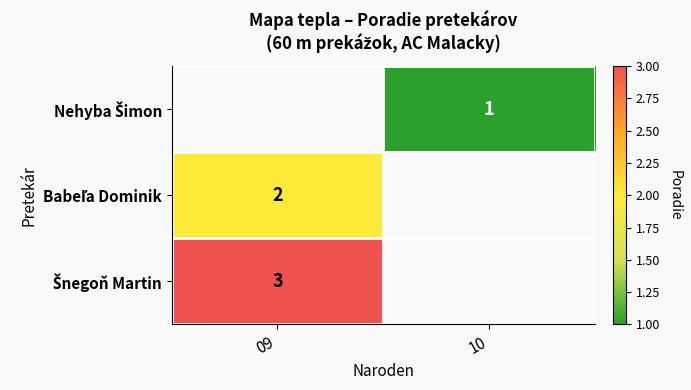

What is the minimum value shown in the chart?

1.0